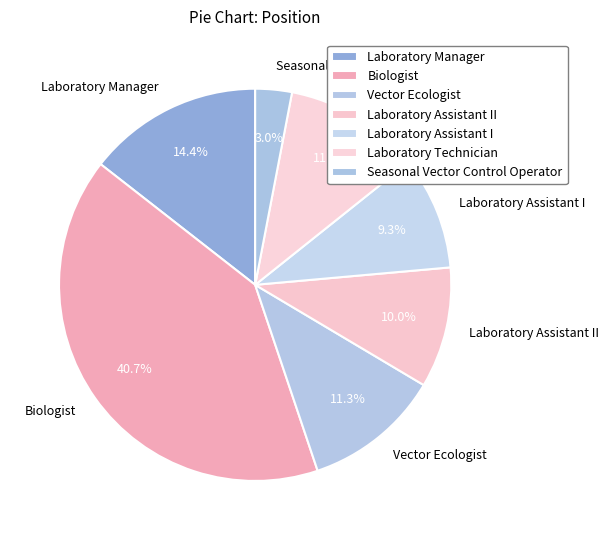

Is Laboratory Assistant II the majority of the pie?

No